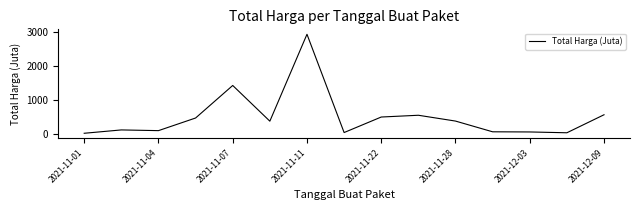

What is the difference between the maximum and minimum values?

2926.2